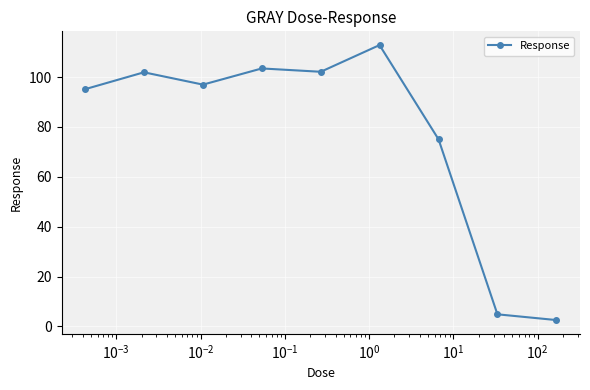

How many data points are above 96?

5